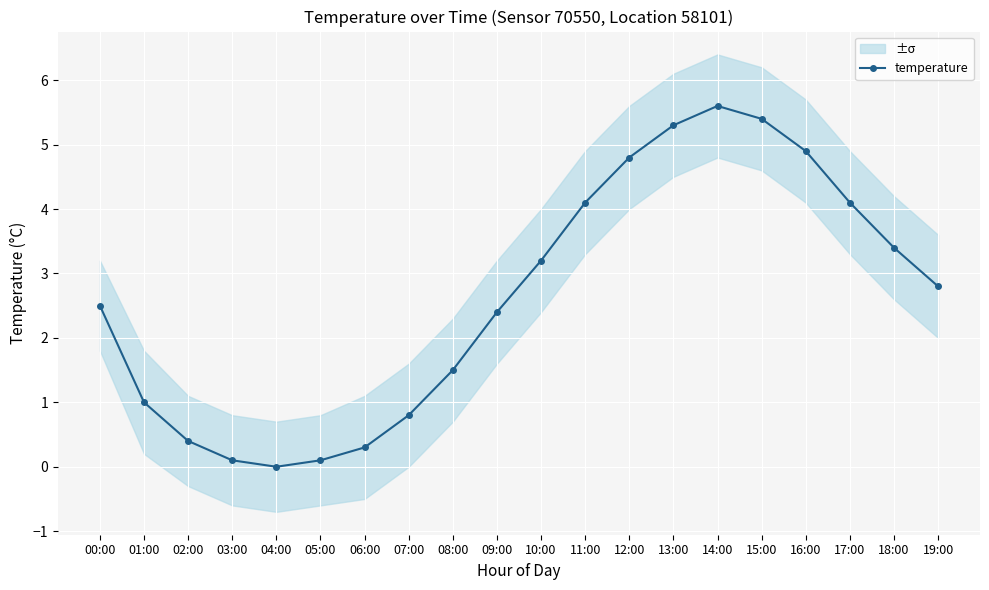

Is this an area chart (filled region under the line)?

No